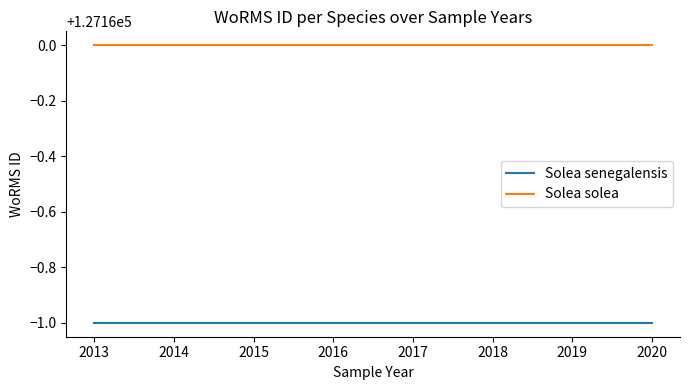

What is the minimum value for Solea solea?

127160